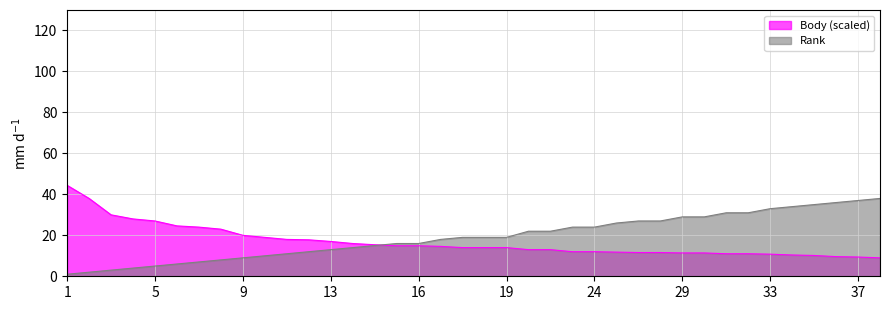

After their last crossing, which series has the higher values: Body or Rank?

Rank